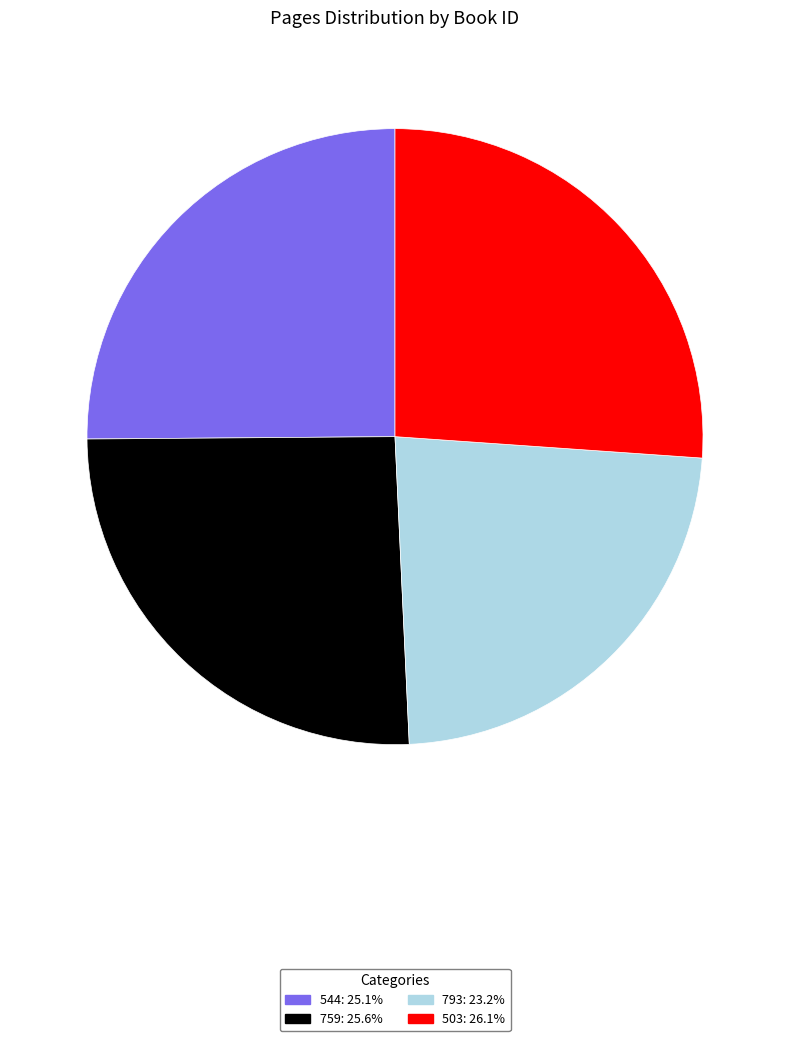

Do 759 and 503 together represent more than half of the pie?

Yes